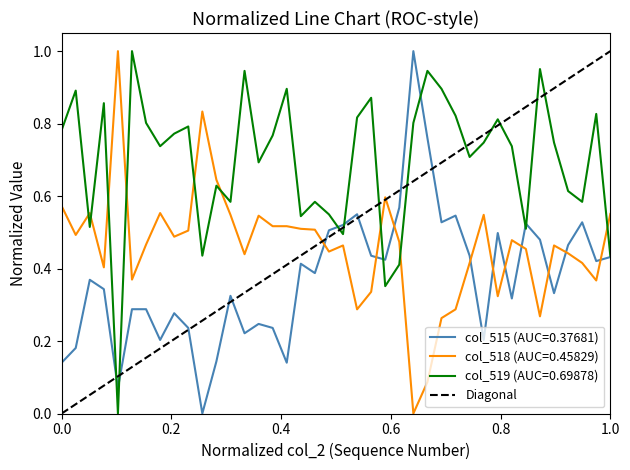

Which has a higher value, 0.0 or 1.0?

1.0